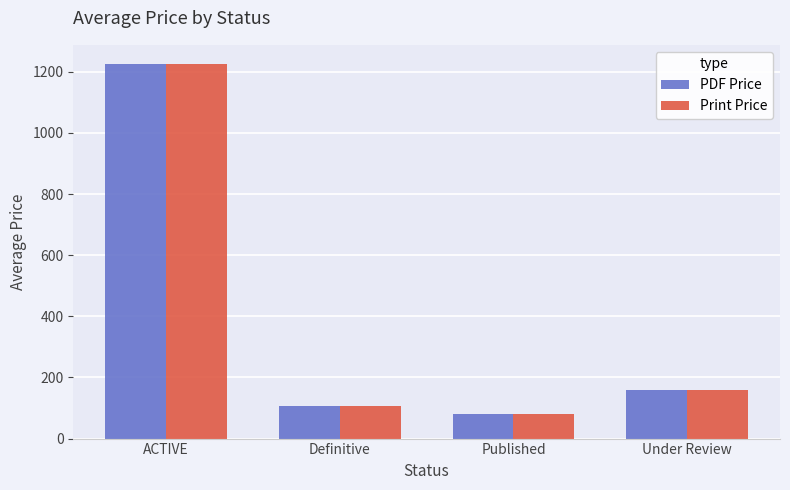

How many bars are there in each group?

2